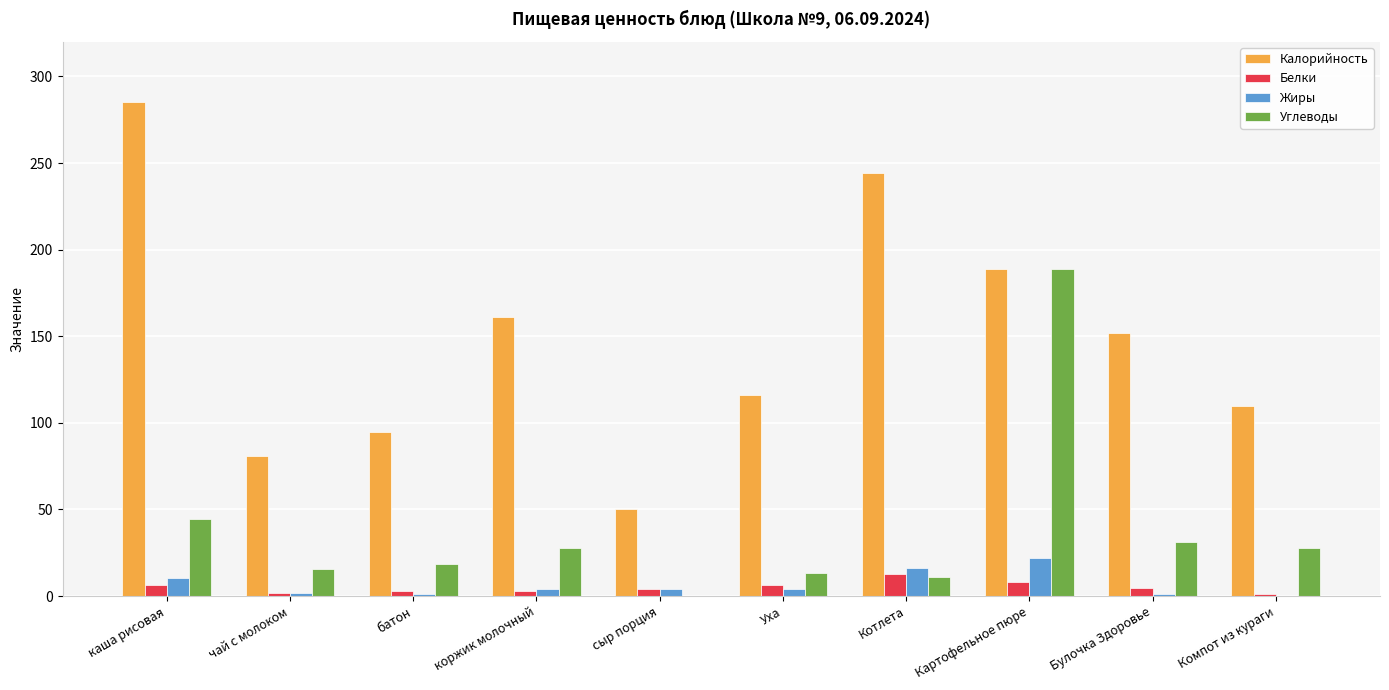

Is it true that Углеводы equals 13.3 at каша рисовая?

False